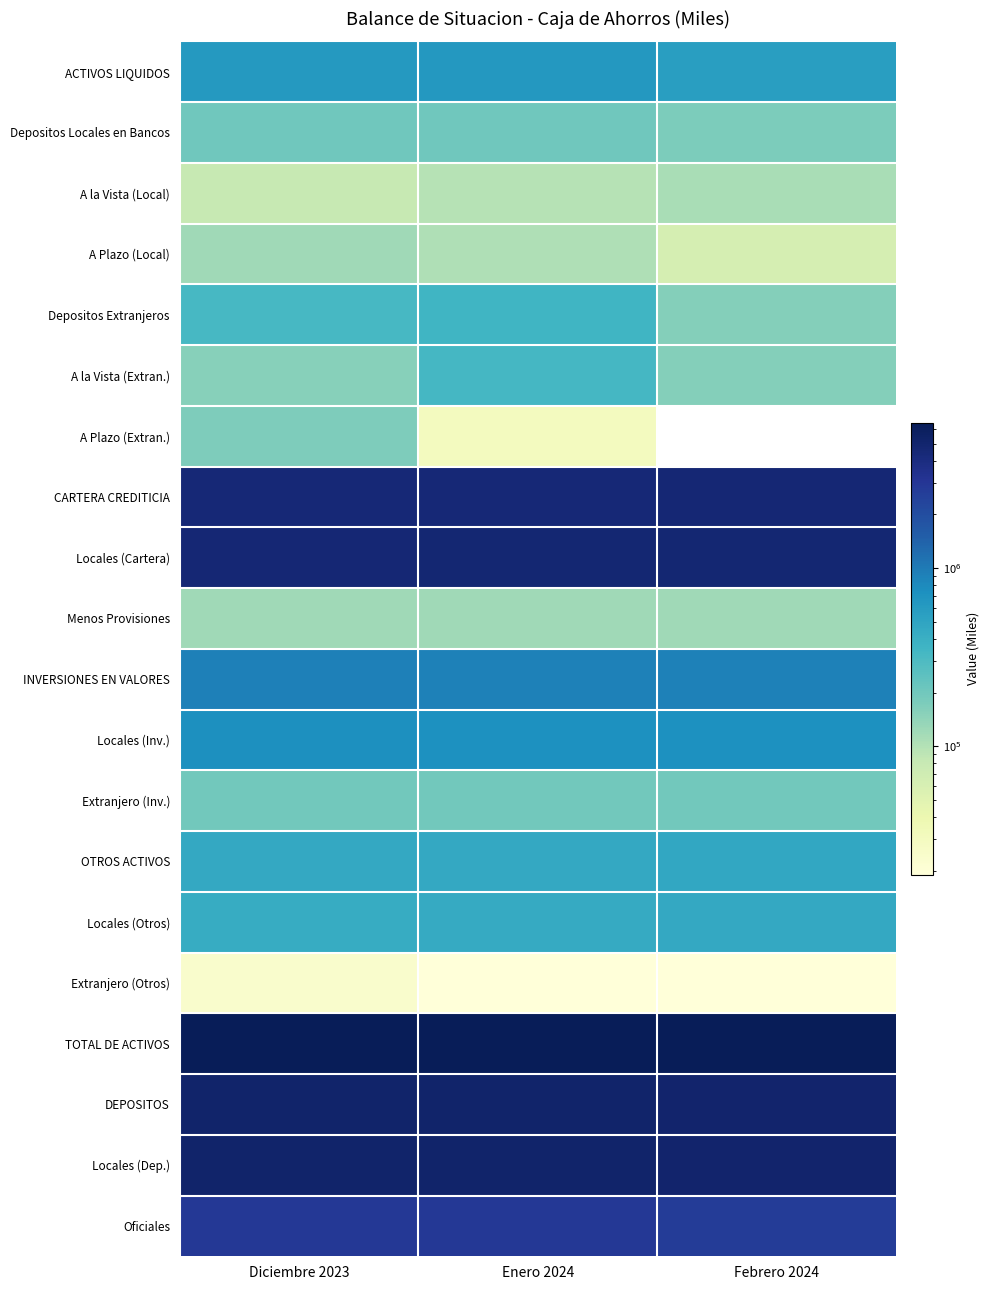

Rank the series by their maximum value, from highest to lowest.

TOTAL DE ACTIVOS, DEPOSITOS, Locales (Dep.), Locales (Cartera), CARTERA CREDITICIA, Oficiales, INVERSIONES EN VALORES, Locales (Inv.), ACTIVOS LIQUIDOS, OTROS ACTIVOS, Locales (Otros), Depositos Extranjeros, A la Vista (Extran.), Depositos Locales en Bancos, Extranjero (Inv.), A Plazo (Extran.), Menos Provisiones, A Plazo (Local), A la Vista (Local), Extranjero (Otros)